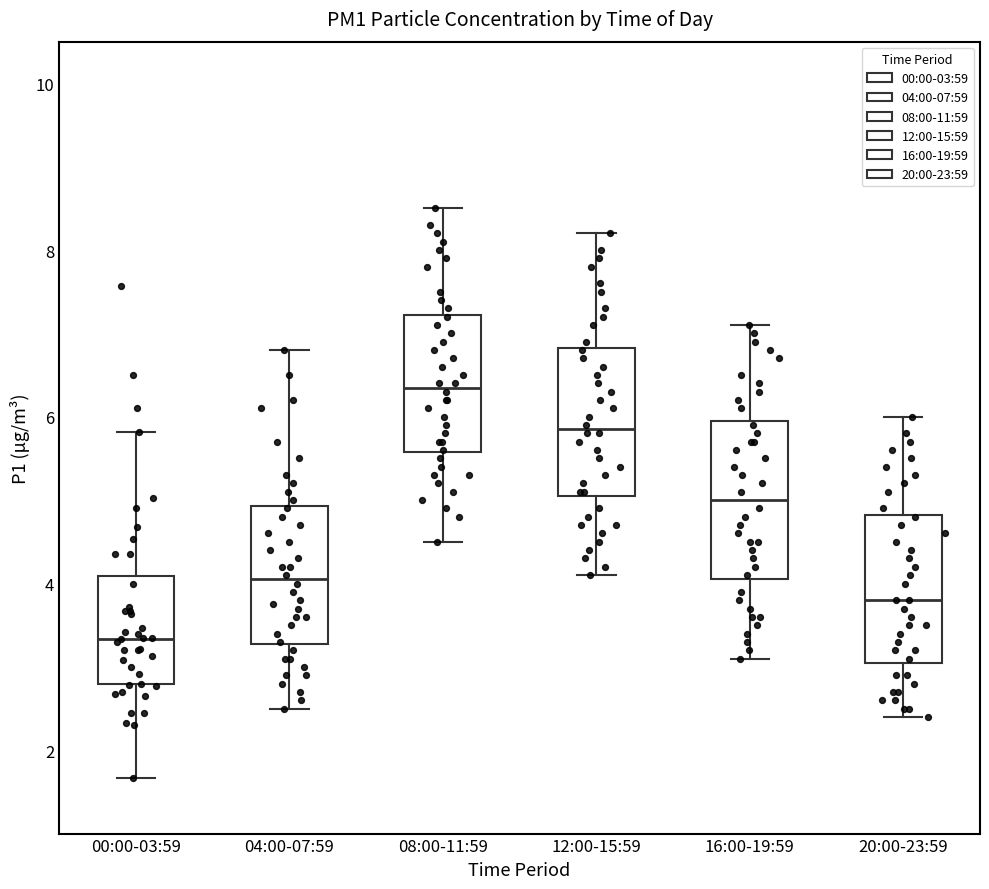

Reading left to right, read every box against the y-axis: the position of its median line, the range the box covers, and the ends of its whiskers. The values are not printed on the chart, so give them approximately, as read against the axis.

00:00-03:59: median 3.4, box 2.8 to 4.0, whiskers 1.6 to 5.8
04:00-07:59: median 4.0, box 3.2 to 5.0, whiskers 2.6 to 6.8
08:00-11:59: median 6.4, box 5.6 to 7.2, whiskers 4.6 to 8.6
12:00-15:59: median 5.8, box 5.0 to 6.8, whiskers 4.2 to 8.2
16:00-19:59: median 5.0, box 4.0 to 6.0, whiskers 3.2 to 7.2
20:00-23:59: median 3.8, box 3.0 to 4.8, whiskers 2.4 to 6.0